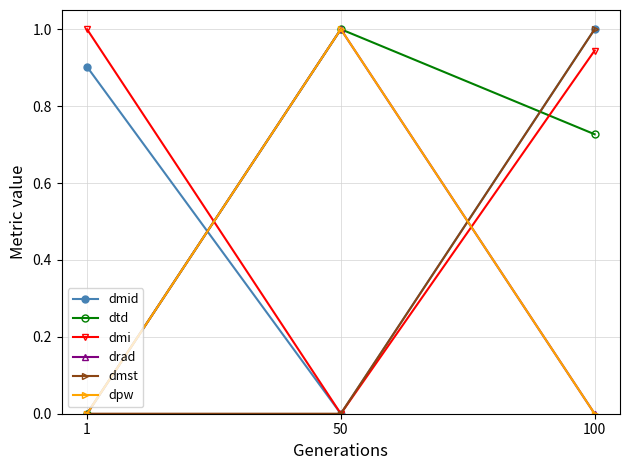

What is the difference between the maximum and second lowest values in the drad series?

1.0